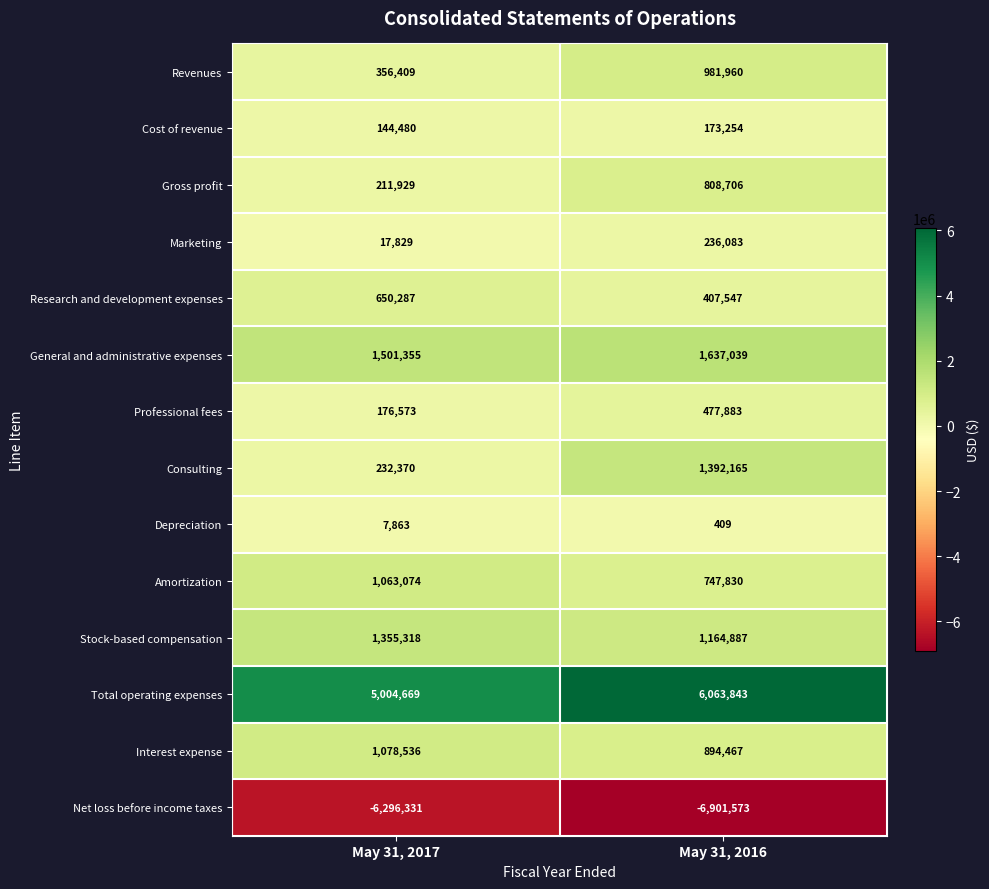

The Professional fees series shows 477883 at May 31, 2016. True or false?

True